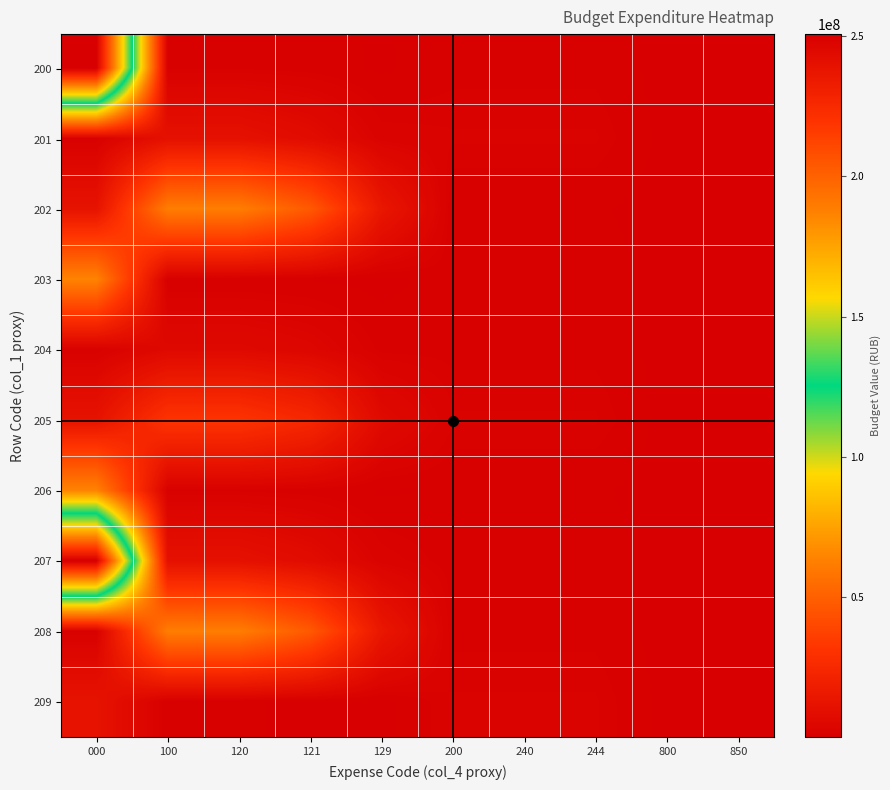

Reading right to left, list all the values displayed in this chart.

200: 850=47000.0	800=47000.0	244=1224000.0	240=1224000.0	200=1224000.0	129=307900.0	121=1022300.0	120=1330200.0	100=1330200.0	000=250751907.8
201: 850=56000.0	800=56000.0	244=2075880.0	240=2075880.0	200=2075880.0	129=2467500.0	121=7636000.0	120=10751900.0	100=10751900.0	000=1330200.0
202: 850=6147.8	800=6147.8	244=636588.4	240=636588.4	200=636588.4	129=14239600.0	121=47150500.0	120=62090100.0	100=62090100.0	000=12022900.0
203: 850=6720.0	800=6720.0	244=1013067.4	240=1013067.4	200=1013067.4	129=116313.4	121=423244.8	120=539558.2	100=539558.2	000=64221980.0
204: 850=47000.0	800=47000.0	244=1224000.0	240=1224000.0	200=1224000.0	129=1216512.4	121=4339289.3	120=5842985.7	100=5842985.7	000=1330200.0
205: 850=56000.0	800=56000.0	244=2075880.0	240=2075880.0	200=2075880.0	129=6621422.5	121=24527123.8	120=31151688.4	100=31151688.4	000=12022900.0
206: 850=6147.8	800=6147.8	244=636588.4	240=636588.4	200=636588.4	129=307900.0	121=1022300.0	120=1330200.0	100=1330200.0	000=64221980.0
207: 850=6720.0	800=6720.0	244=1013067.4	240=1013067.4	200=1013067.4	129=2467500.0	121=7636000.0	120=10751900.0	100=10751900.0	000=250751907.8
208: 850=47000.0	800=47000.0	244=1224000.0	240=1224000.0	200=1224000.0	129=14239600.0	121=47150500.0	120=62090100.0	100=62090100.0	000=1330200.0
209: 850=56000.0	800=56000.0	244=2075880.0	240=2075880.0	200=2075880.0	129=116313.4	121=423244.8	120=539558.2	100=539558.2	000=12022900.0